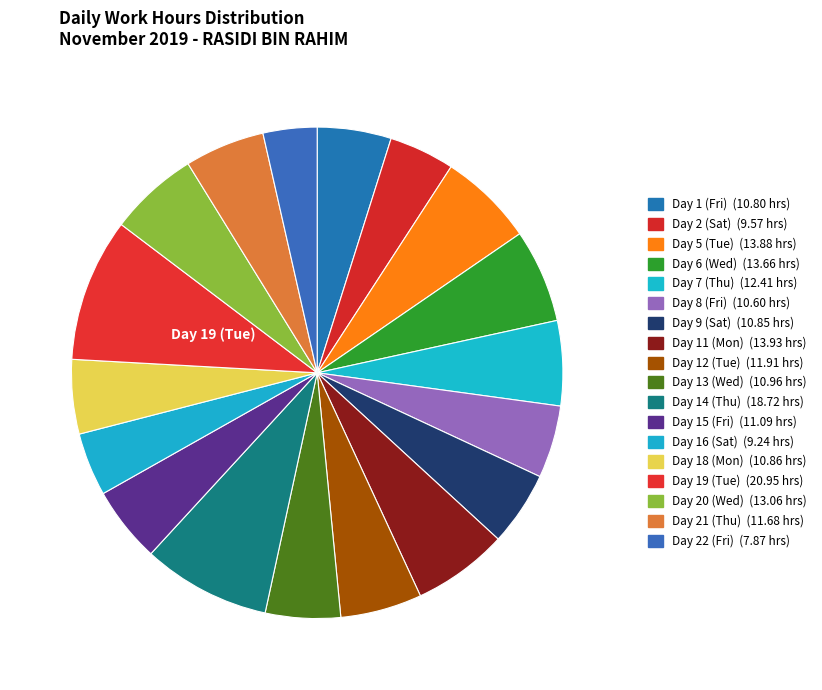

Count the number of slices in the pie.

18